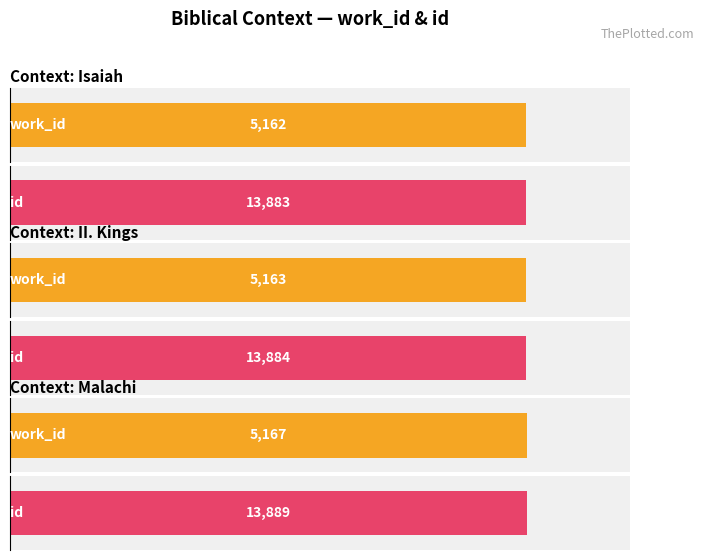

At Isaiah, list the series in order from smallest to largest.

work_id, id